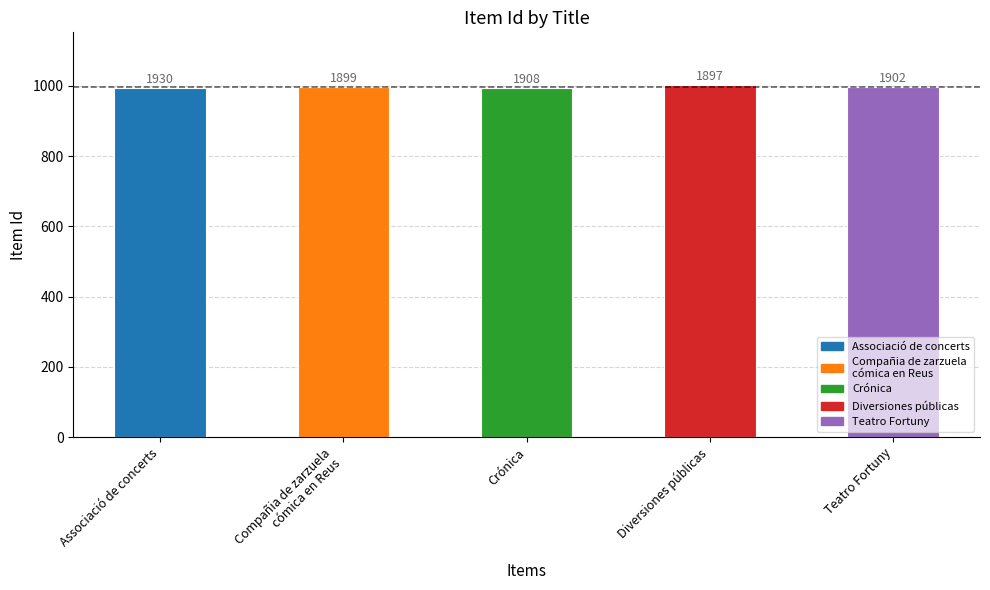

Reading left to right, what are all the values shown in this chart?

994	997	995	1002	996